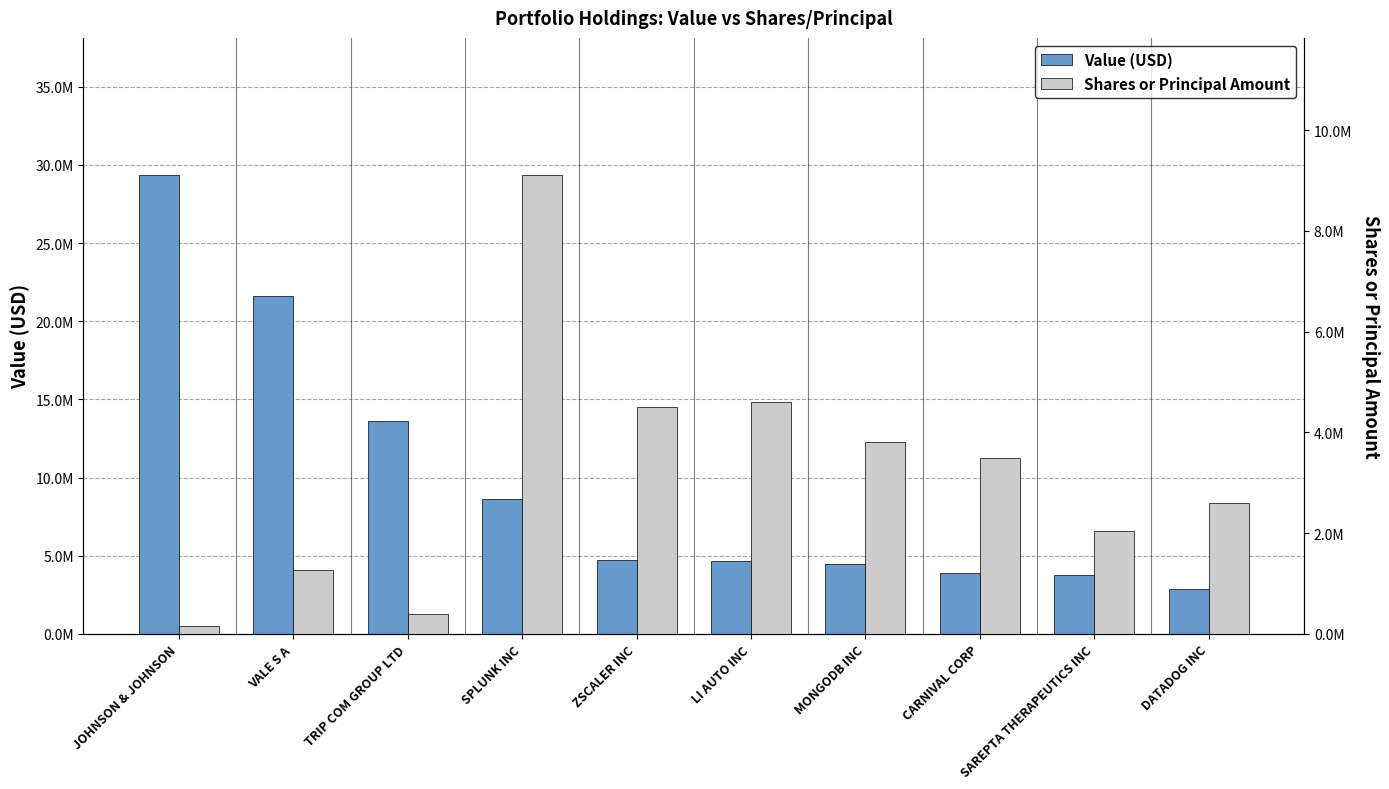

What position from the left is CARNIVAL CORP?

8